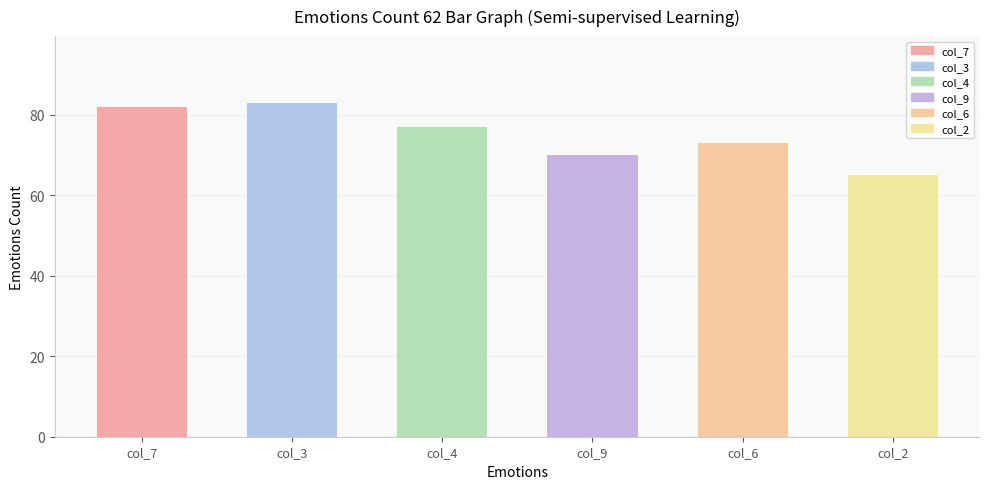

Which has a higher value, col_9 or col_2?

col_9